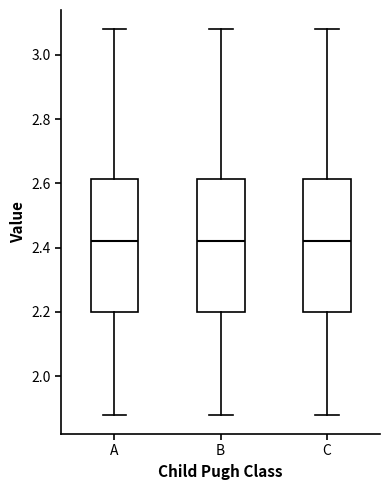

Reading left to right, read every box against the y-axis: the position of its median line, the range the box covers, and the ends of its whiskers. The values are not printed on the chart, so give them approximately, as read against the axis.

A: median 2.42, box 2.20 to 2.62, whiskers 1.88 to 3.08
B: median 2.42, box 2.20 to 2.62, whiskers 1.88 to 3.08
C: median 2.42, box 2.20 to 2.62, whiskers 1.88 to 3.08